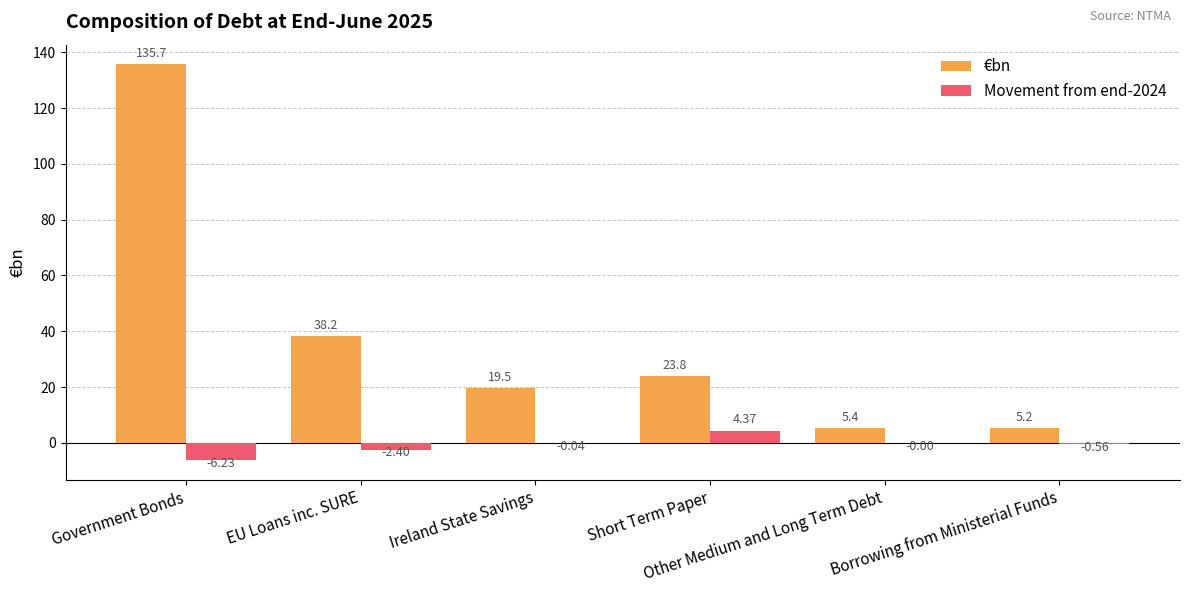

How many groups of bars are there?

6